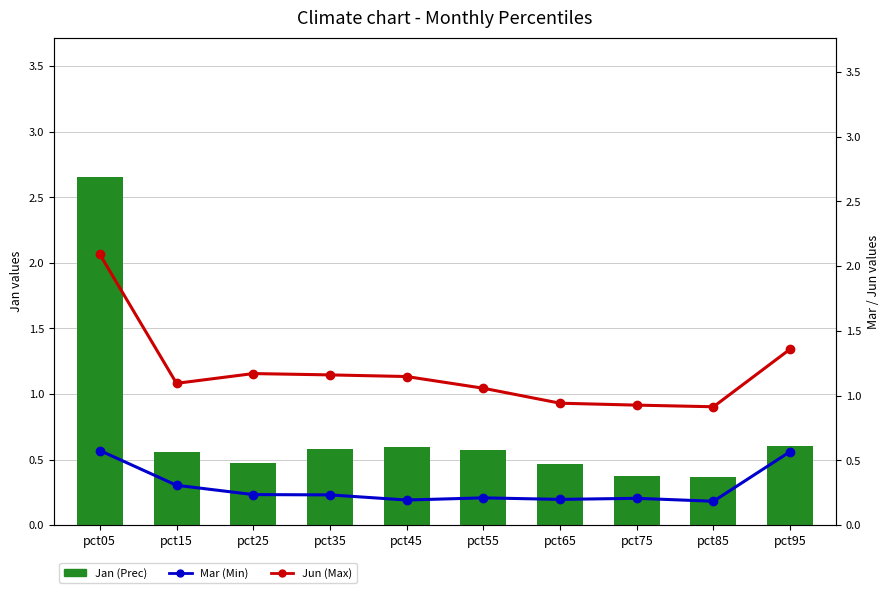

What is the difference between the highest and lowest values at pct25?

0.9